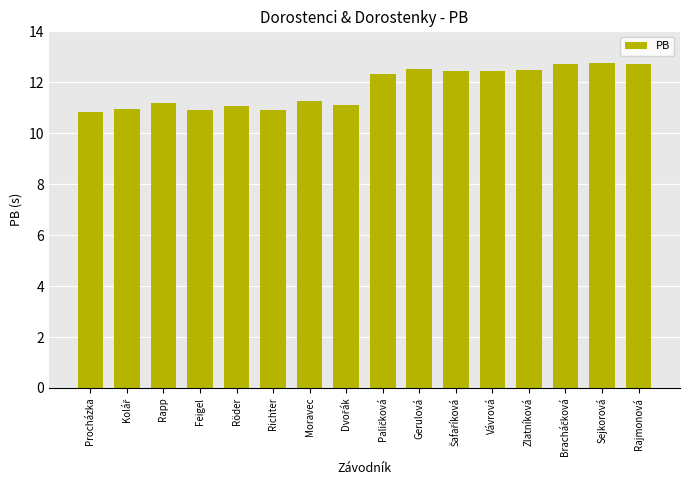

What is the maximum value shown in the chart?

12.8